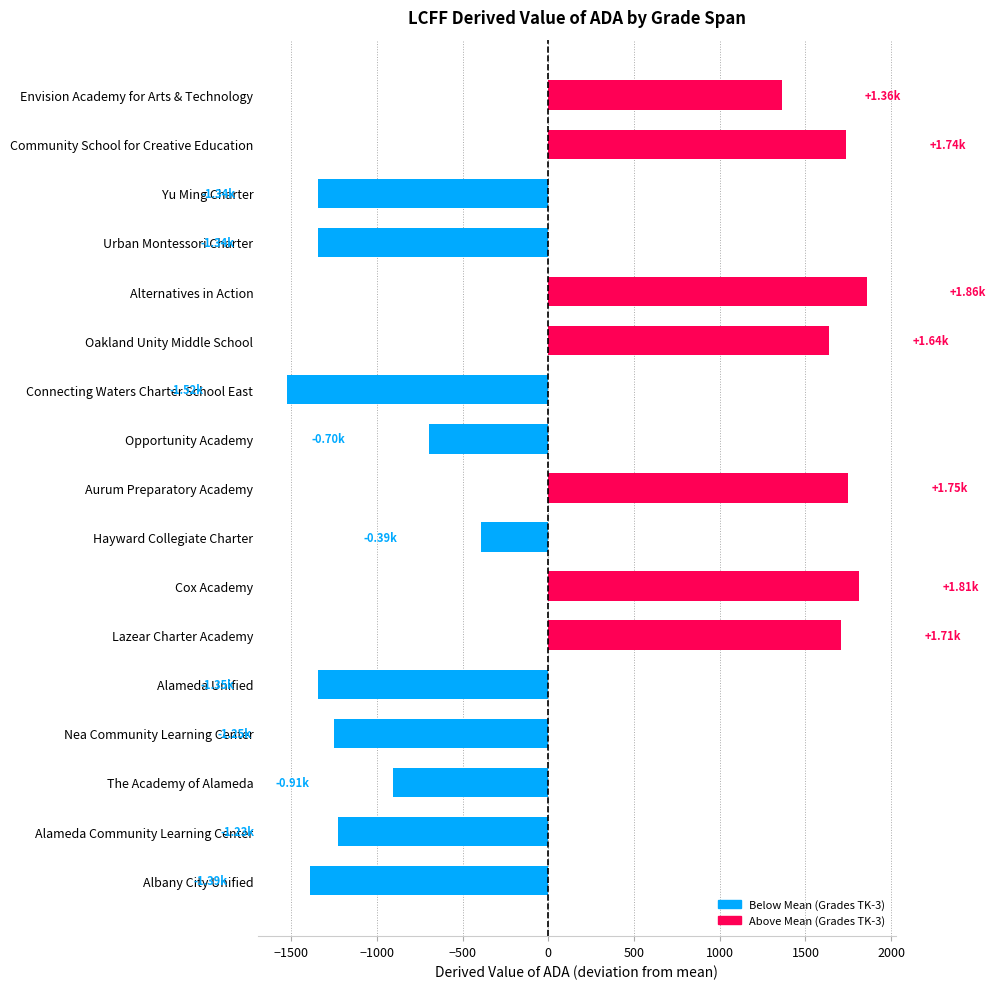

Which has a higher value, Albany City Unified or Cox Academy?

Cox Academy